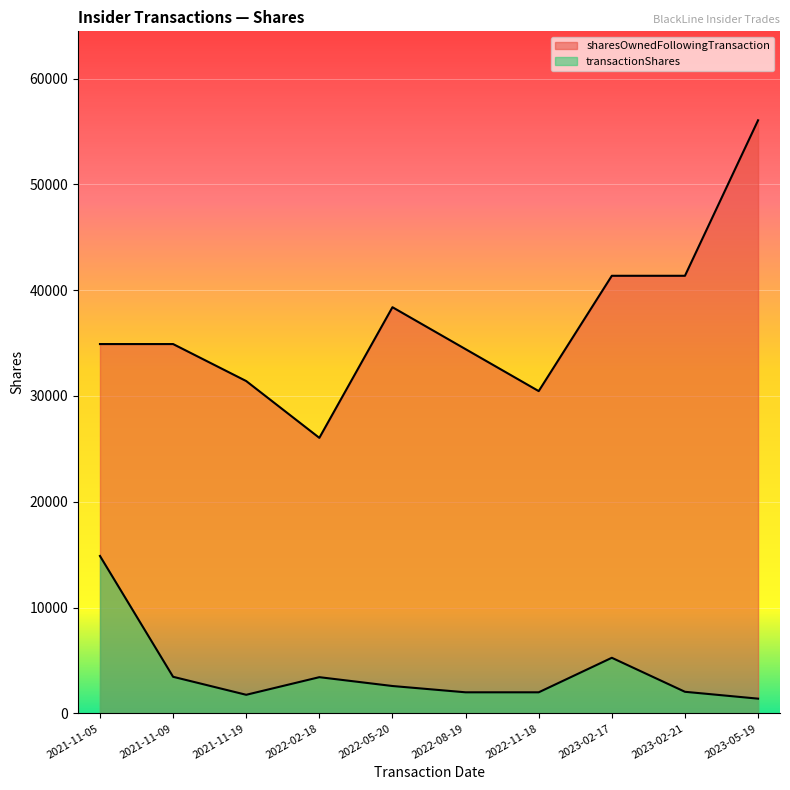

True or false: sharesOwnedFollowingTransaction has more than 2 interior local peaks.

False